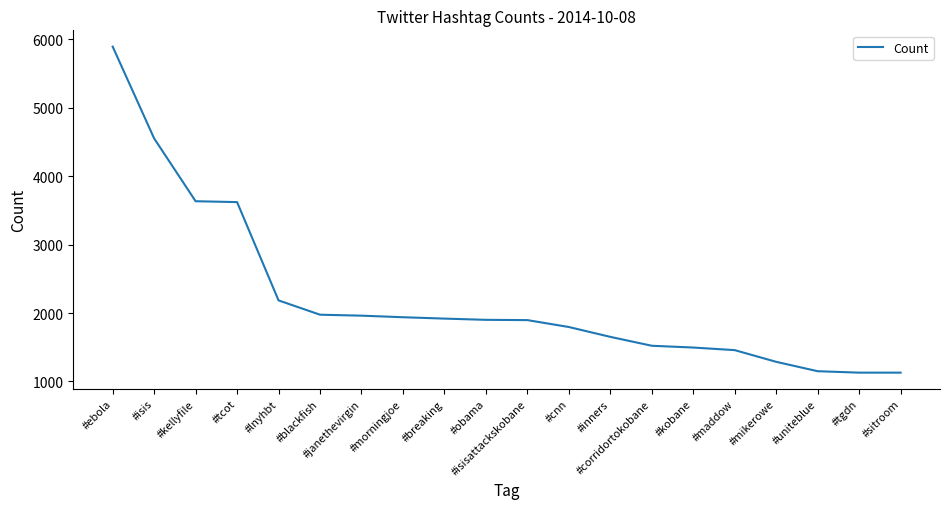

What is the ratio of the value at #morningjoe to the value at #blackfish?

1.0